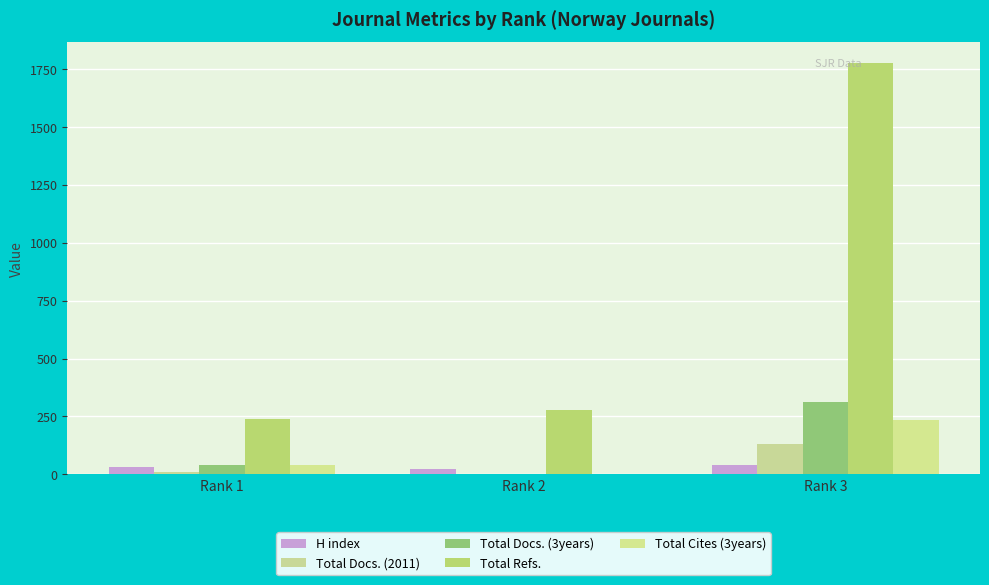

What is the minimum value for Total Refs.?

240